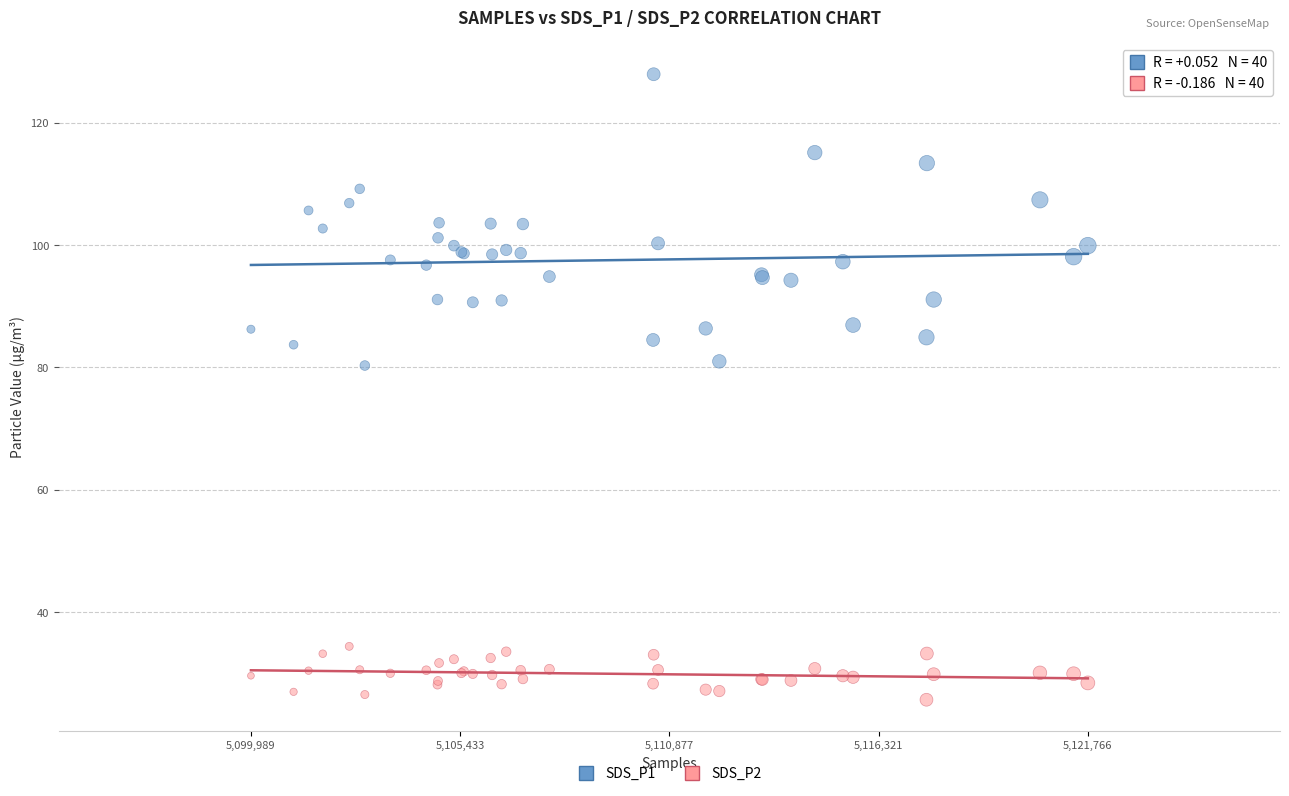

Which series reaches the minimum Y coordinate?

SDS_P2